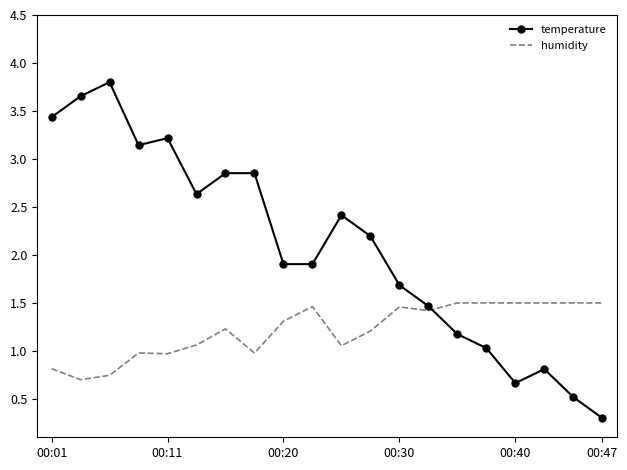

Which series has the largest total across all categories?

temperature